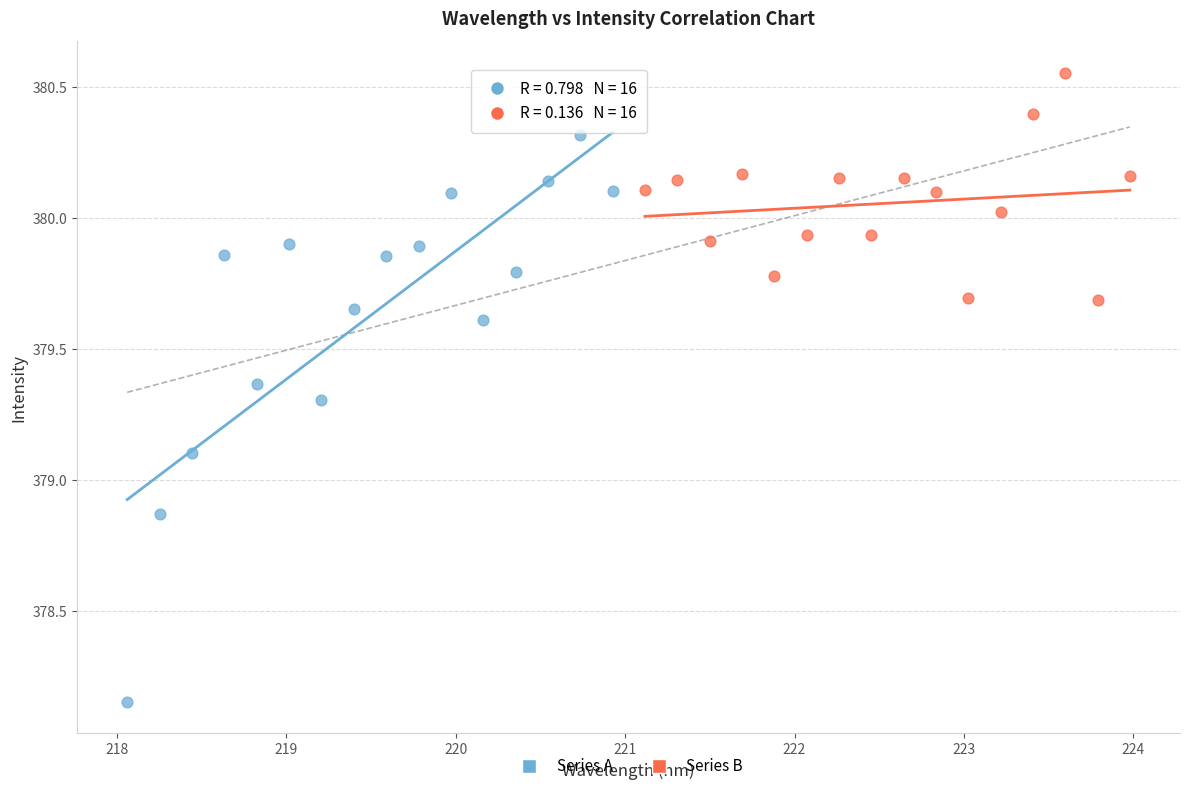

What are all the series names shown in the legend?

Series A, Series B